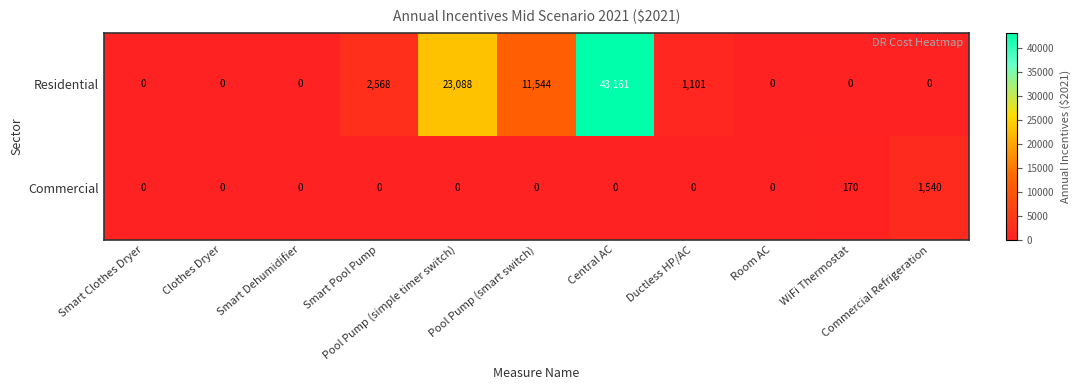

How many data points does each series have?

11